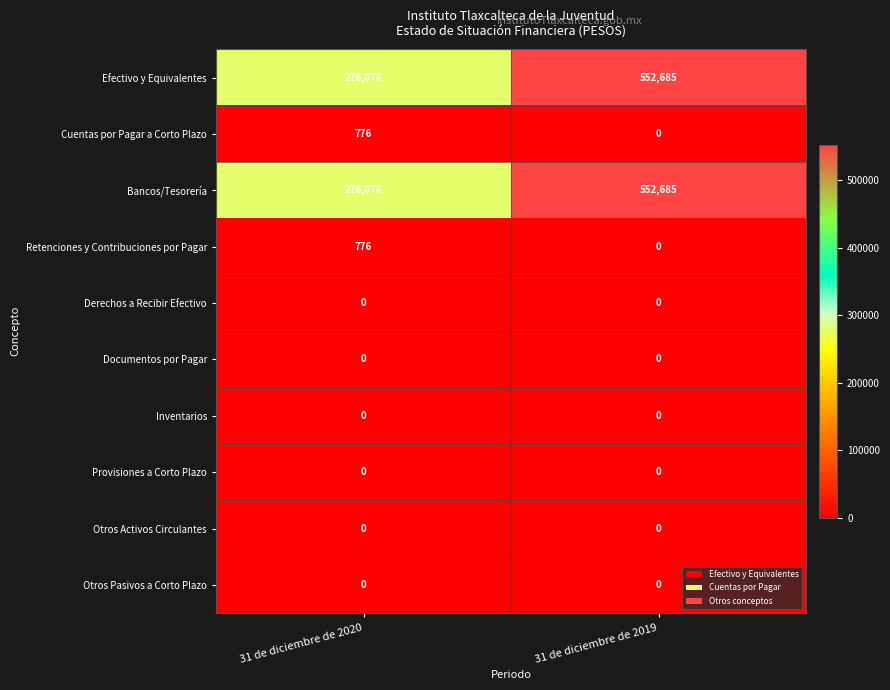

Reading left to right, what are all the values shown in this chart?

Efectivo y Equivalentes: 31 de diciembre de 2020=278078	31 de diciembre de 2019=552685
Cuentas por Pagar a Corto Plazo: 31 de diciembre de 2020=776	31 de diciembre de 2019=0
Bancos/Tesorería: 31 de diciembre de 2020=278078	31 de diciembre de 2019=552685
Retenciones y Contribuciones por Pagar: 31 de diciembre de 2020=776	31 de diciembre de 2019=0
Derechos a Recibir Efectivo: 31 de diciembre de 2020=0	31 de diciembre de 2019=0
Documentos por Pagar: 31 de diciembre de 2020=0	31 de diciembre de 2019=0
Inventarios: 31 de diciembre de 2020=0	31 de diciembre de 2019=0
Provisiones a Corto Plazo: 31 de diciembre de 2020=0	31 de diciembre de 2019=0
Otros Activos Circulantes: 31 de diciembre de 2020=0	31 de diciembre de 2019=0
Otros Pasivos a Corto Plazo: 31 de diciembre de 2020=0	31 de diciembre de 2019=0